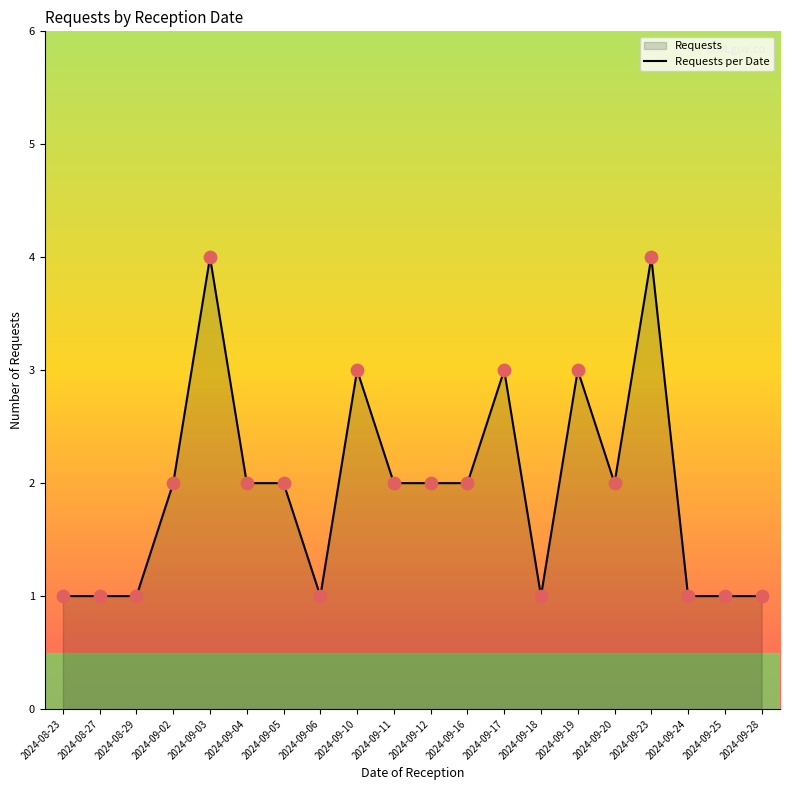

Between 2024-09-25 and 2024-09-05, which is larger?

2024-09-05